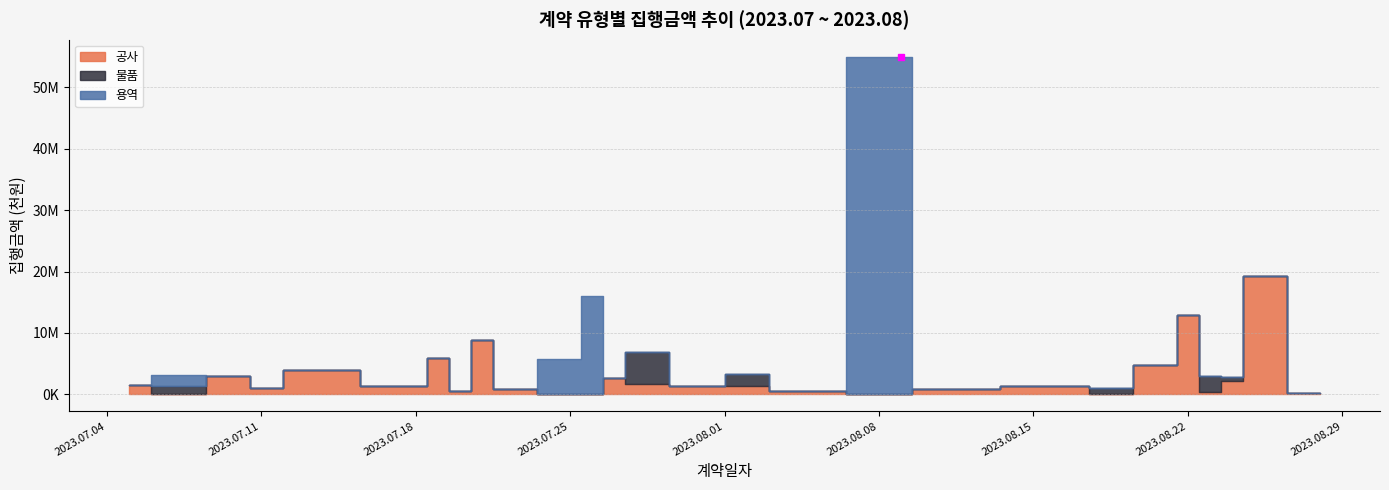

True or false: 용역 has a value of 33023761 at 9.

False